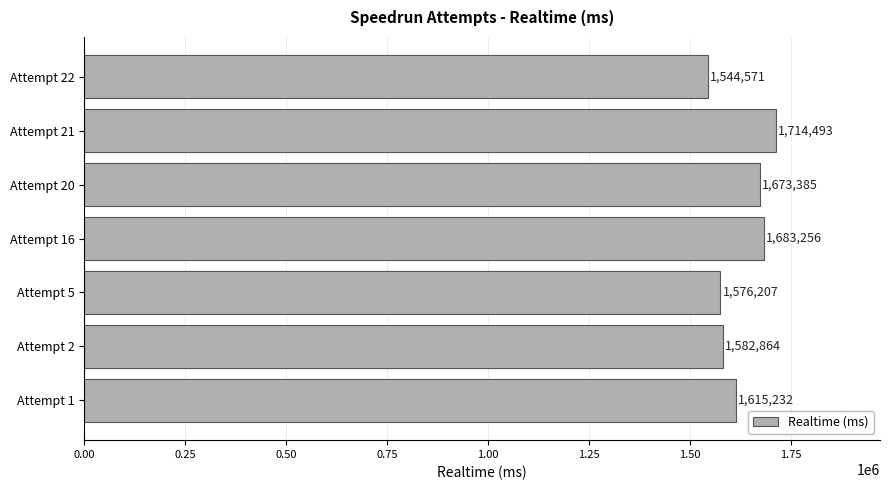

Count the number of categories in the chart.

7